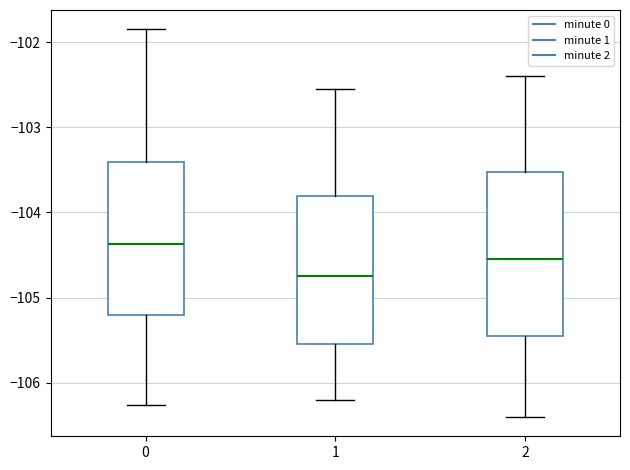

Which box's median line is the lowest?

1